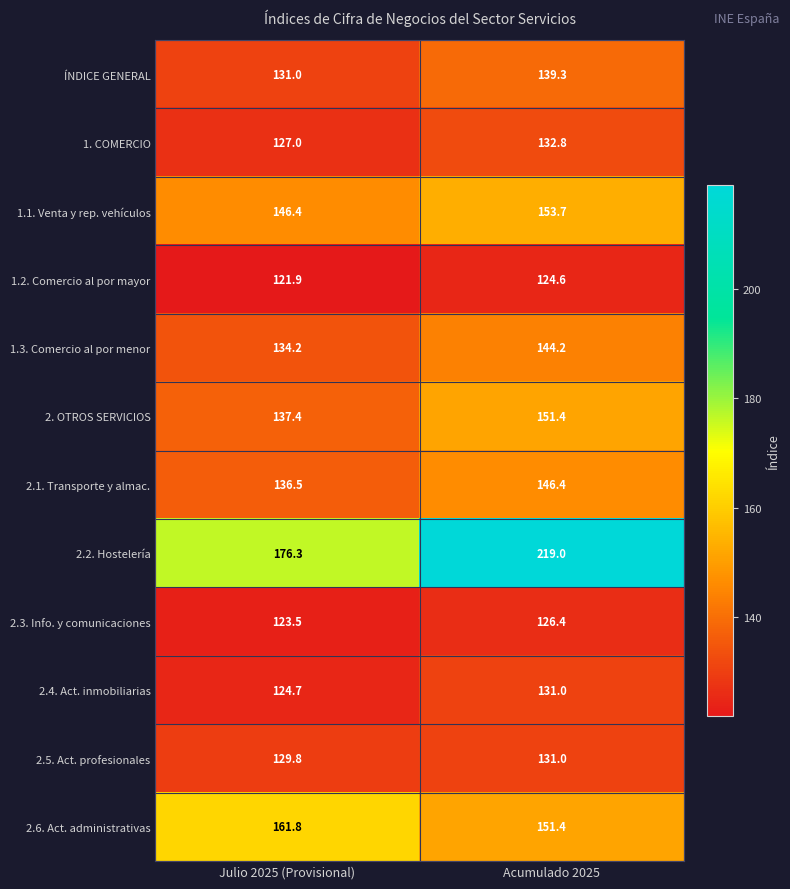

Which series has the widest spread of values?

2.2. Hostelería